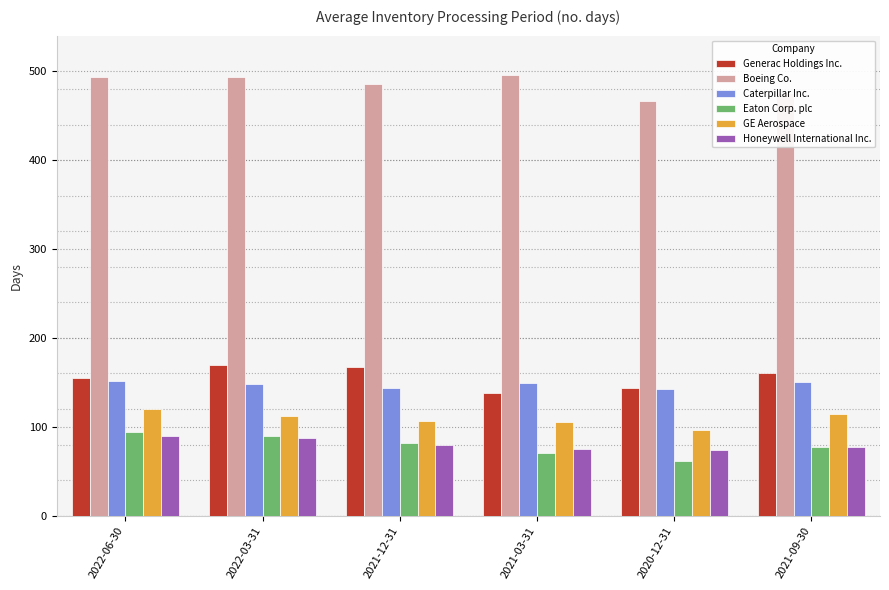

Is the value of Eaton Corp. plc at 2022-03-31 greater than the value of Generac Holdings Inc. at 2020-12-31?

No